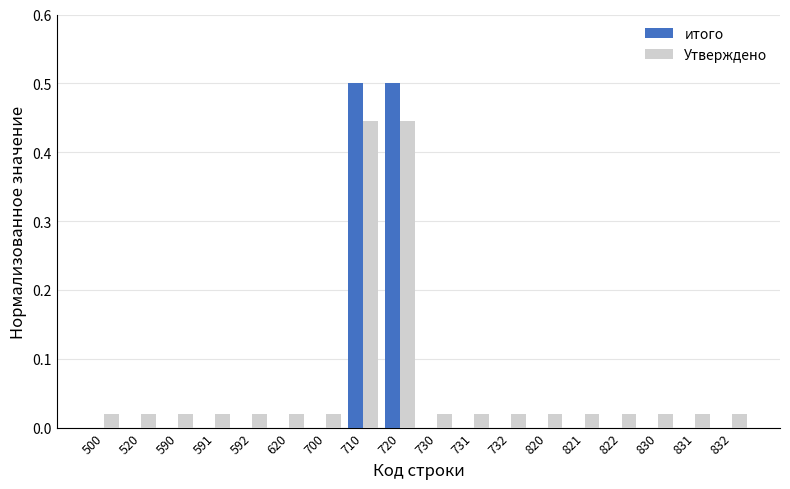

How many distinct data groups are displayed?

2